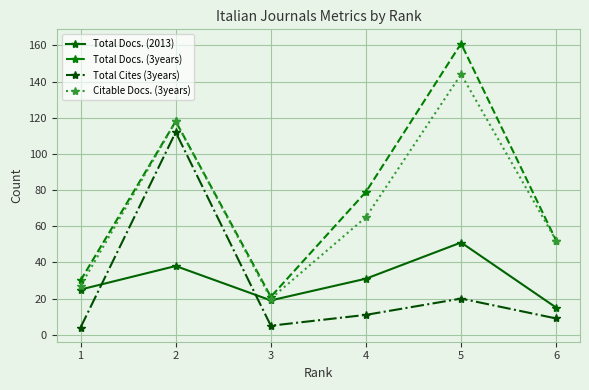

True or false: Total Cites (3years) has more than 0 points higher than both neighbors.

True